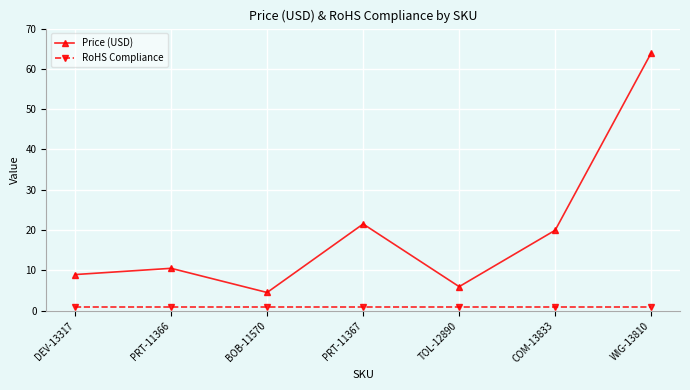

What position from the right is BOB-11570?

5